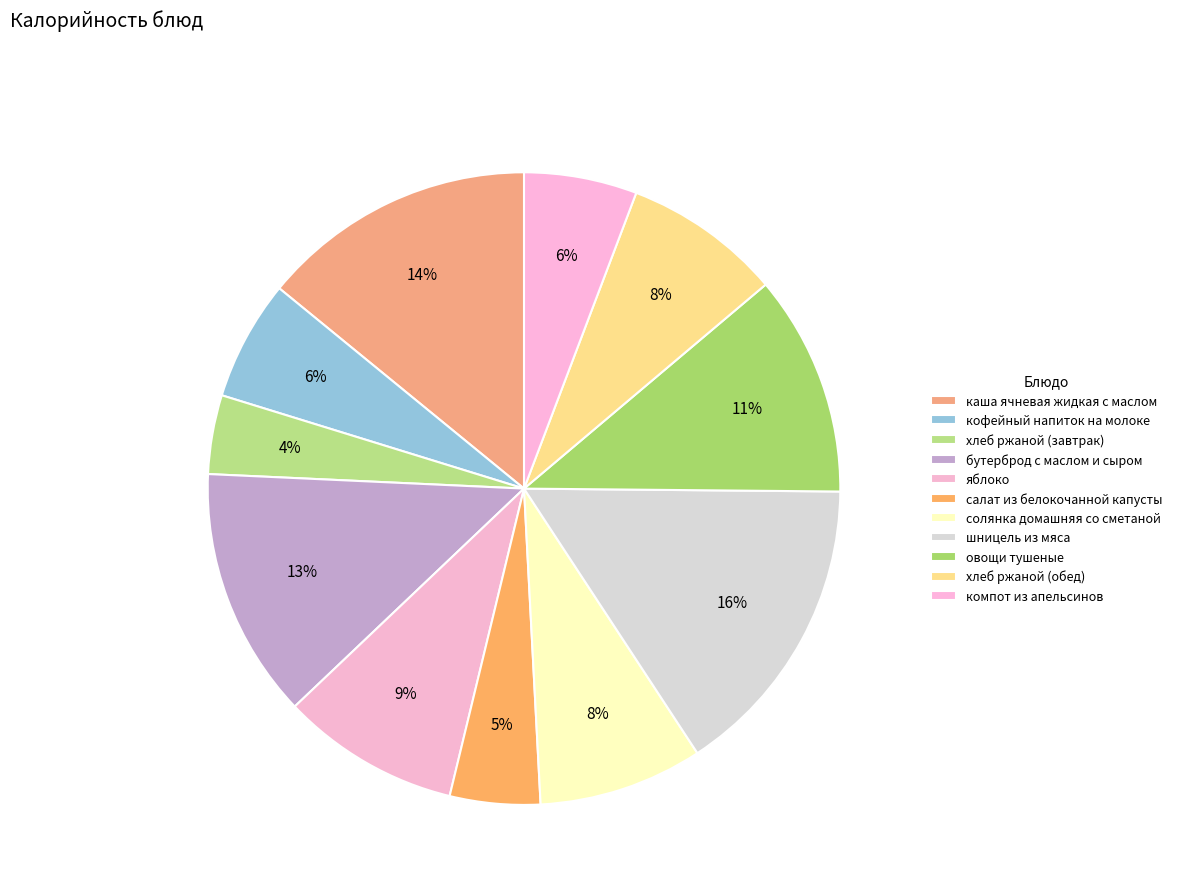

Does any single category account for the majority?

No